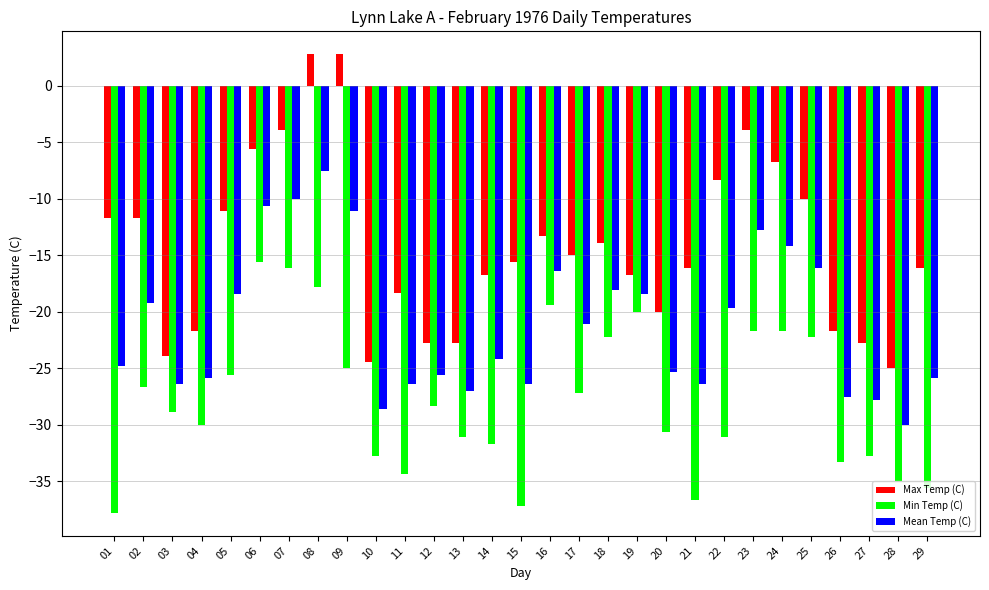

At 10, list the series in order from largest to smallest.

Max Temp (C), Mean Temp (C), Min Temp (C)